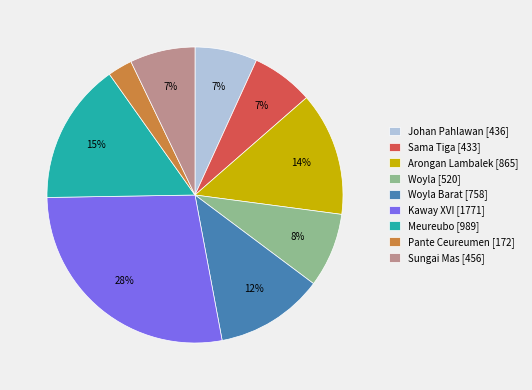

Is it true that Johan Pahlawan [436] is 7% of the pie?

True